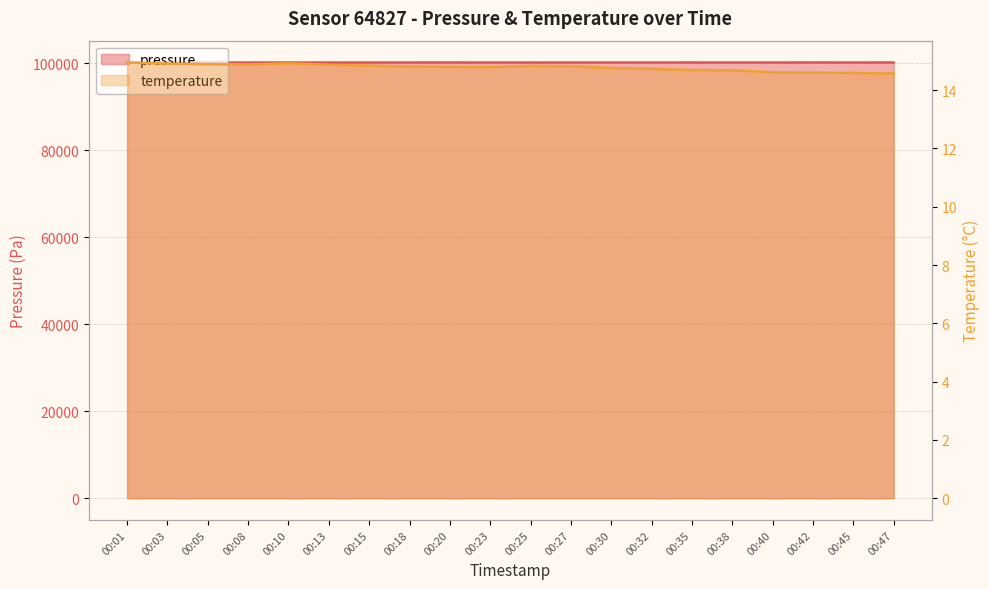

Read the temperature value at 00:45.

14.6